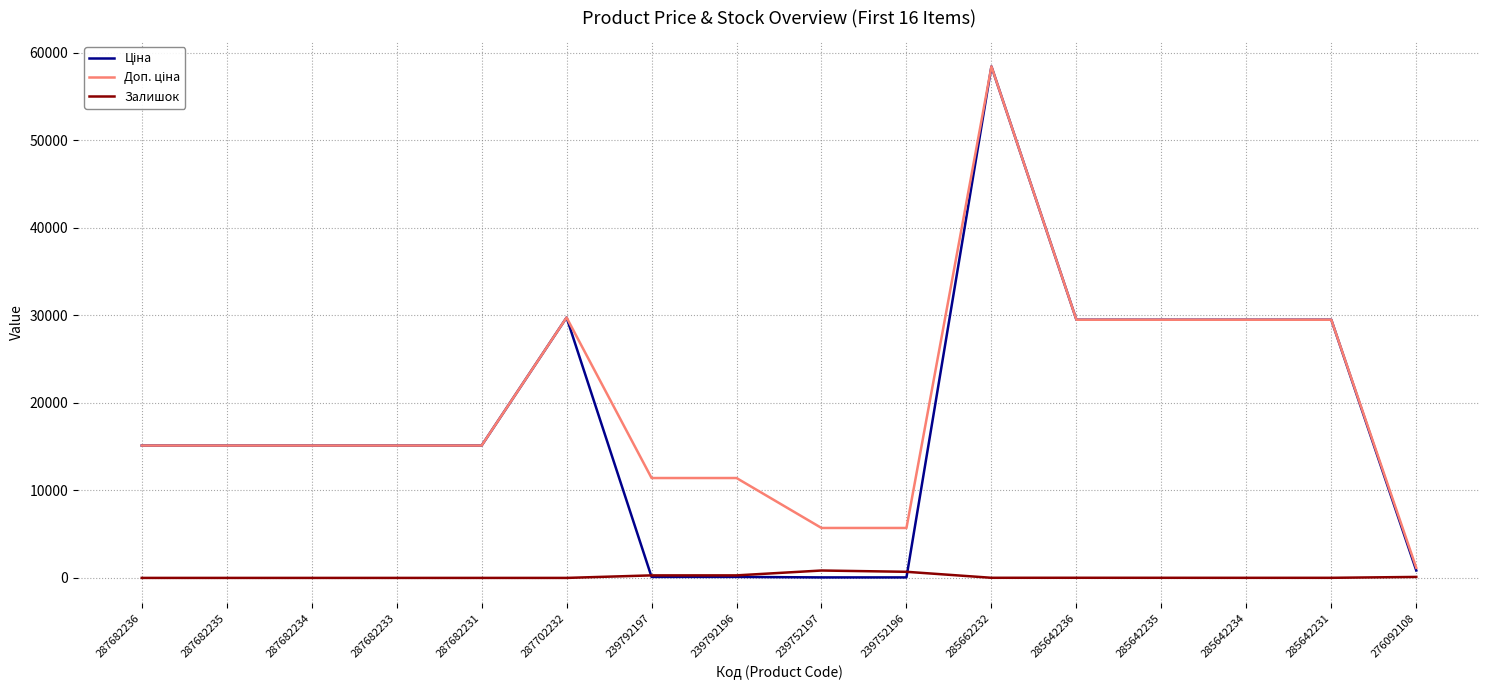

What is the greatest value displayed?

58426.5